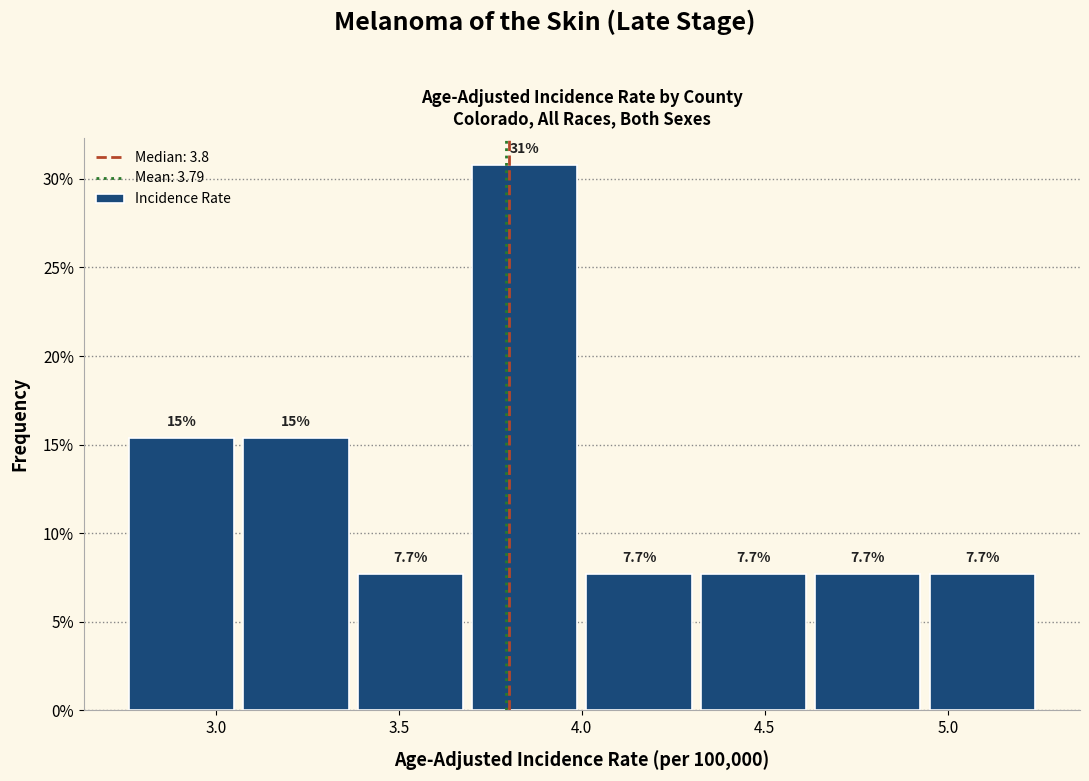

Over which range of the x-axis is the bar tallest?

3.70 to 4.00